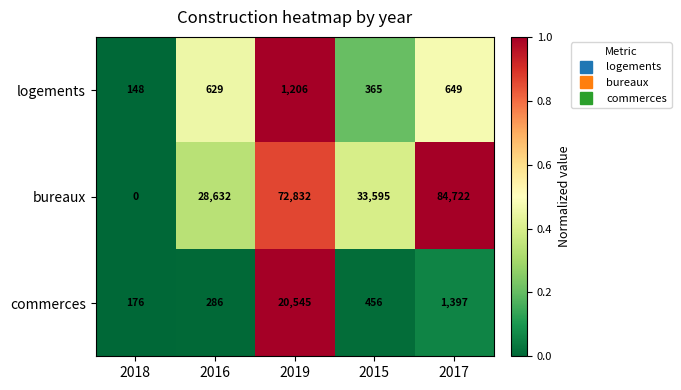

What is the difference between the highest and lowest values at 2019?

71626